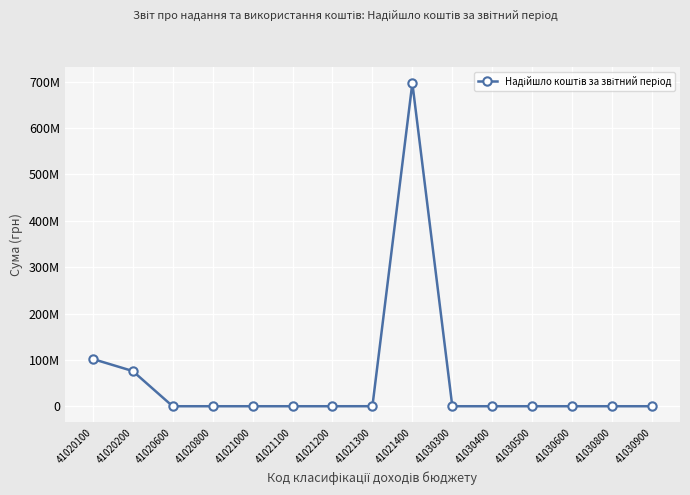

Is this an area chart (filled region under the line)?

No